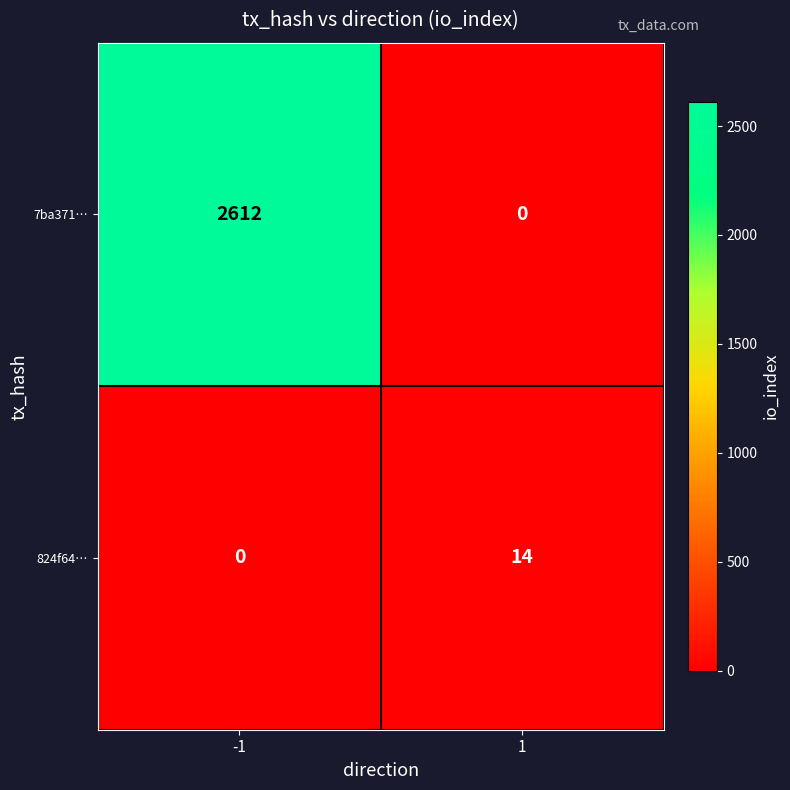

Between -1 and 1, which series saw the biggest shift?

7ba371…